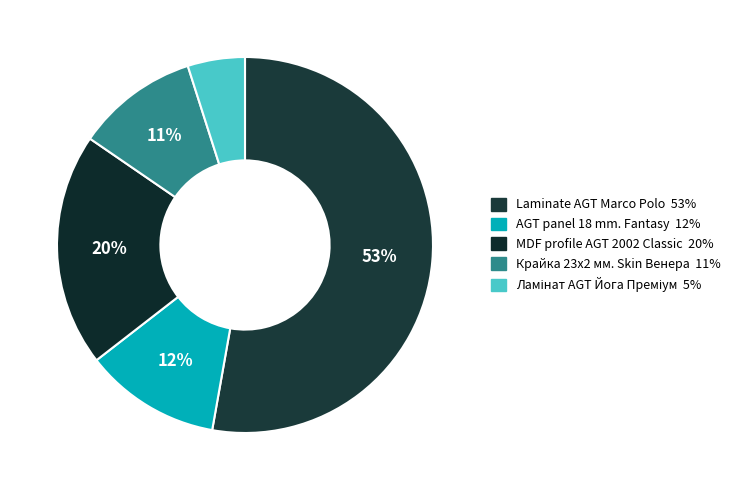

The MDF profile AGT 2002 Classic slice represents 20% of the pie. True or false?

True